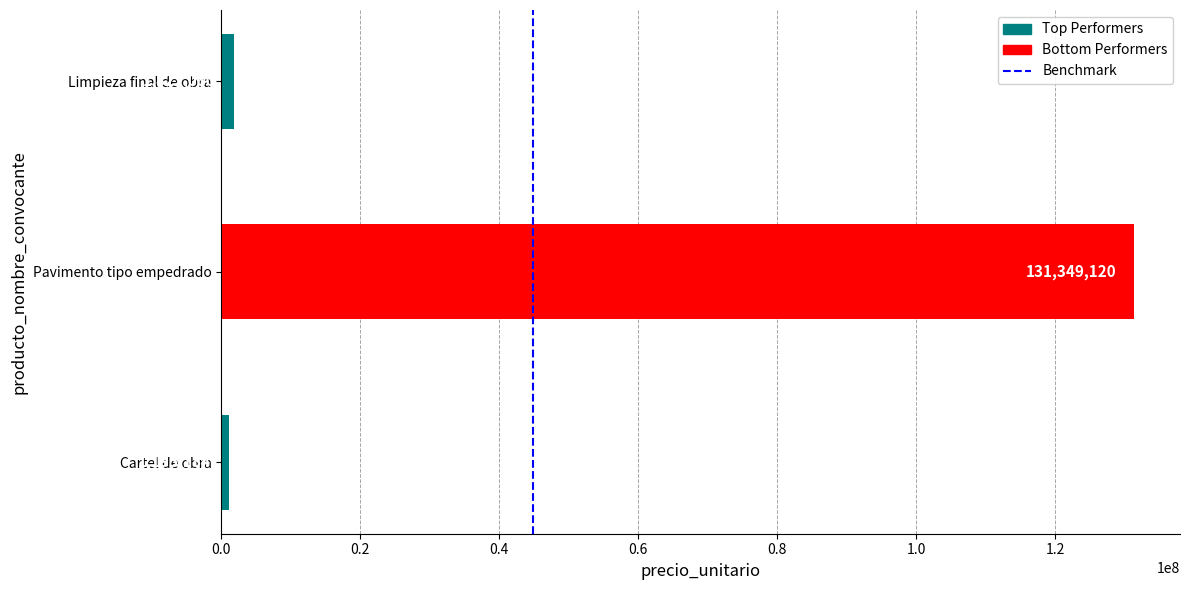

Does the chart contain any negative values?

No